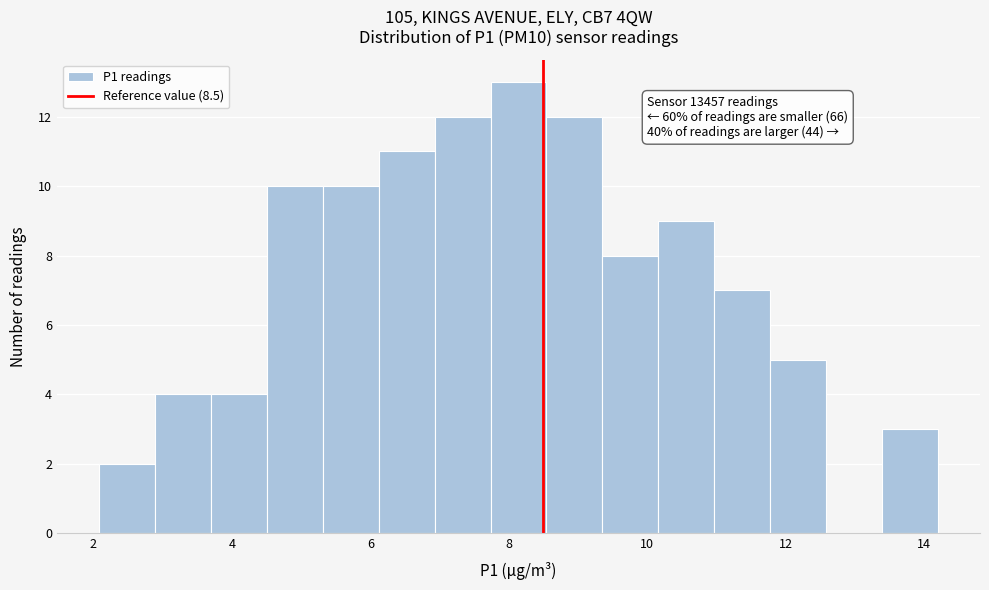

Over which range of the x-axis is the bar tallest?

7.8 to 8.6